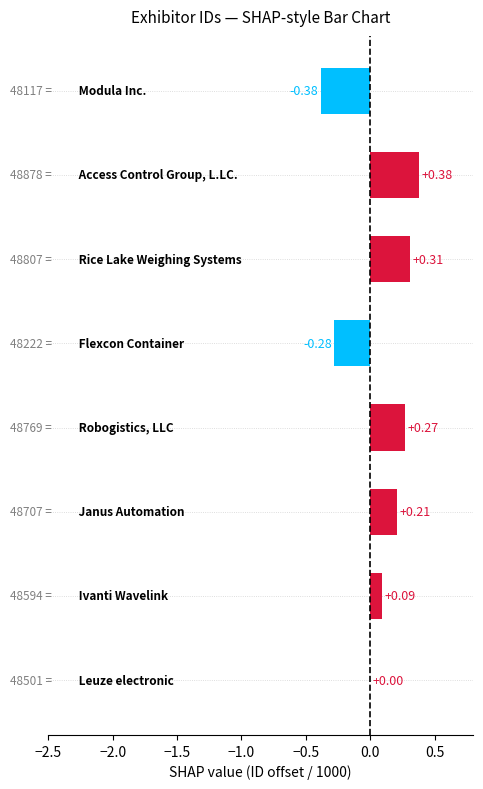

What is the sum of all values?

0.6